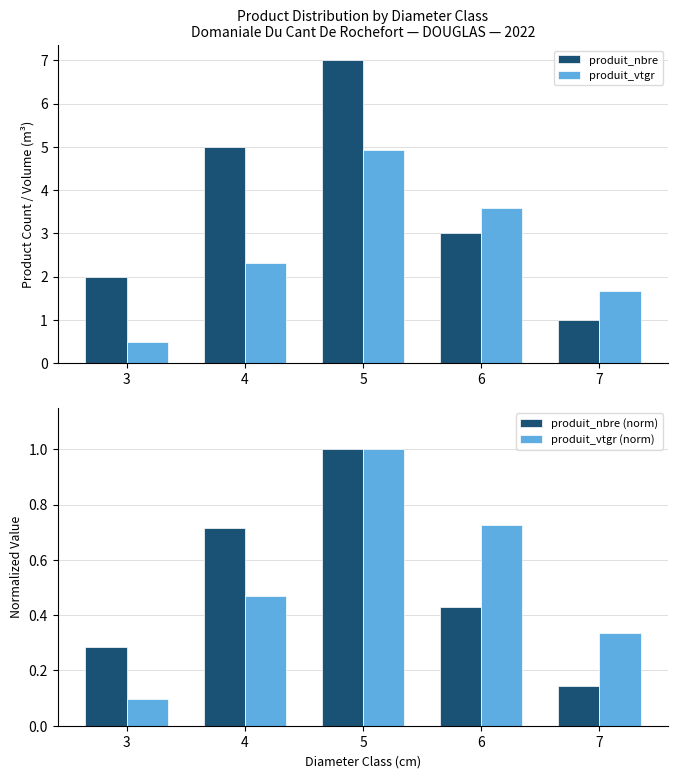

How many series are shown in this chart?

4